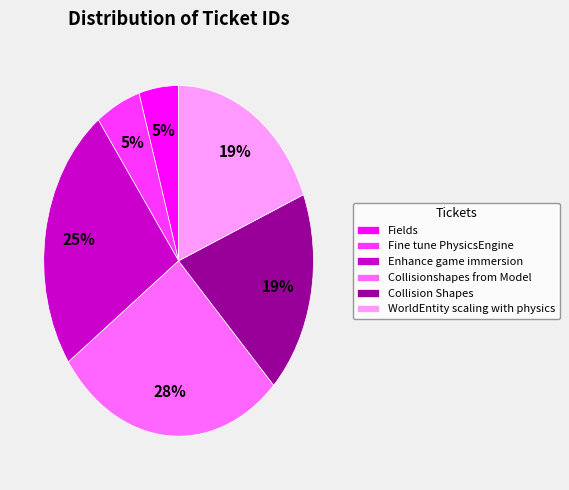

Is Enhance game immersion the majority of the pie?

No